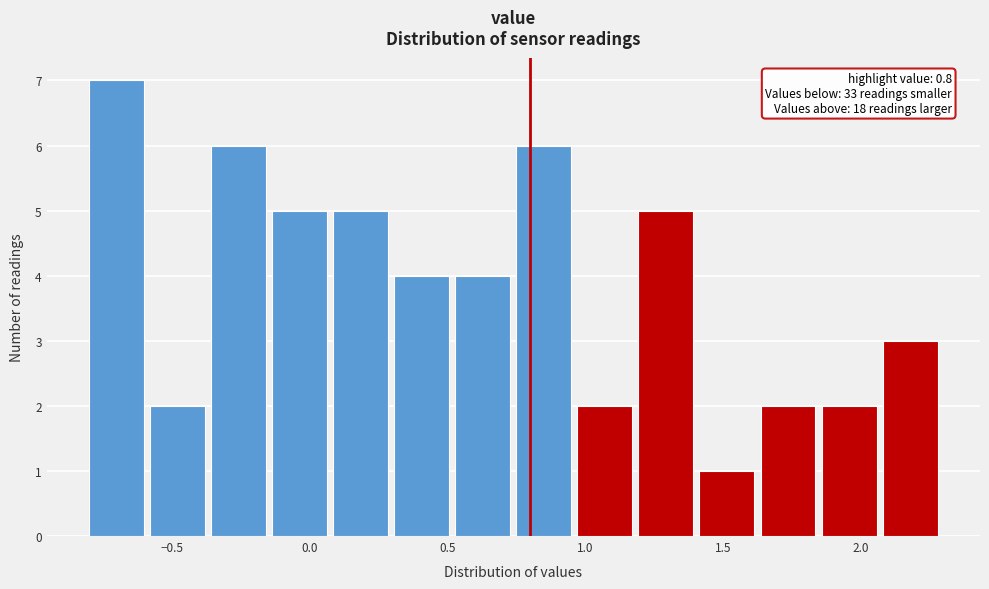

Over which range of the x-axis is the bar tallest?

-0.80 to -0.60